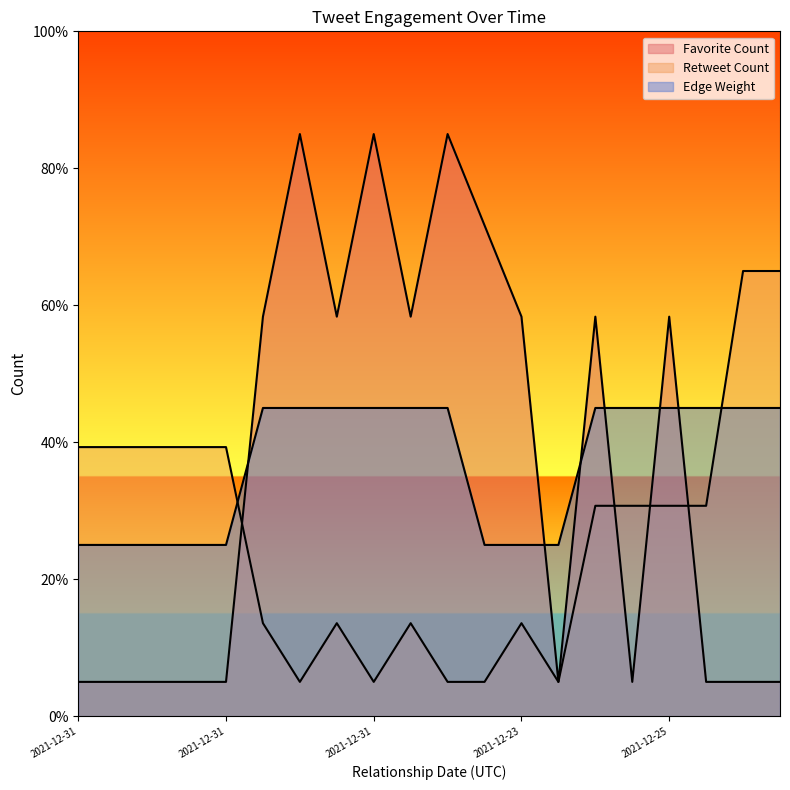

Where is the first local minimum for Retweet Count?

2021-12-31 04:28:09